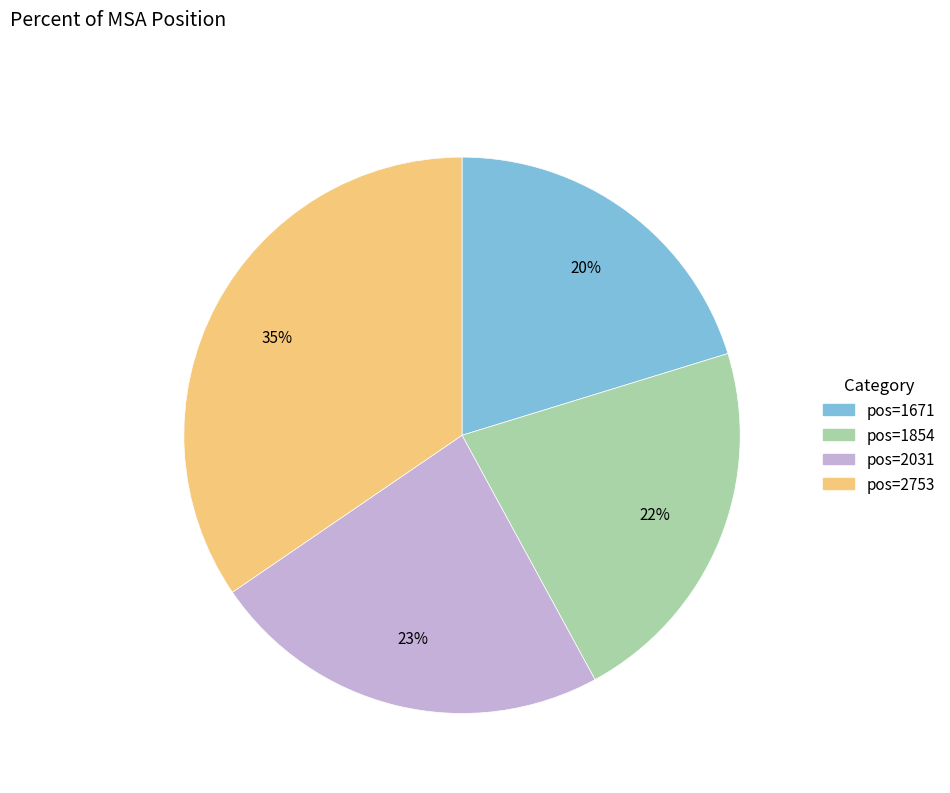

Is there a majority slice in this chart?

No